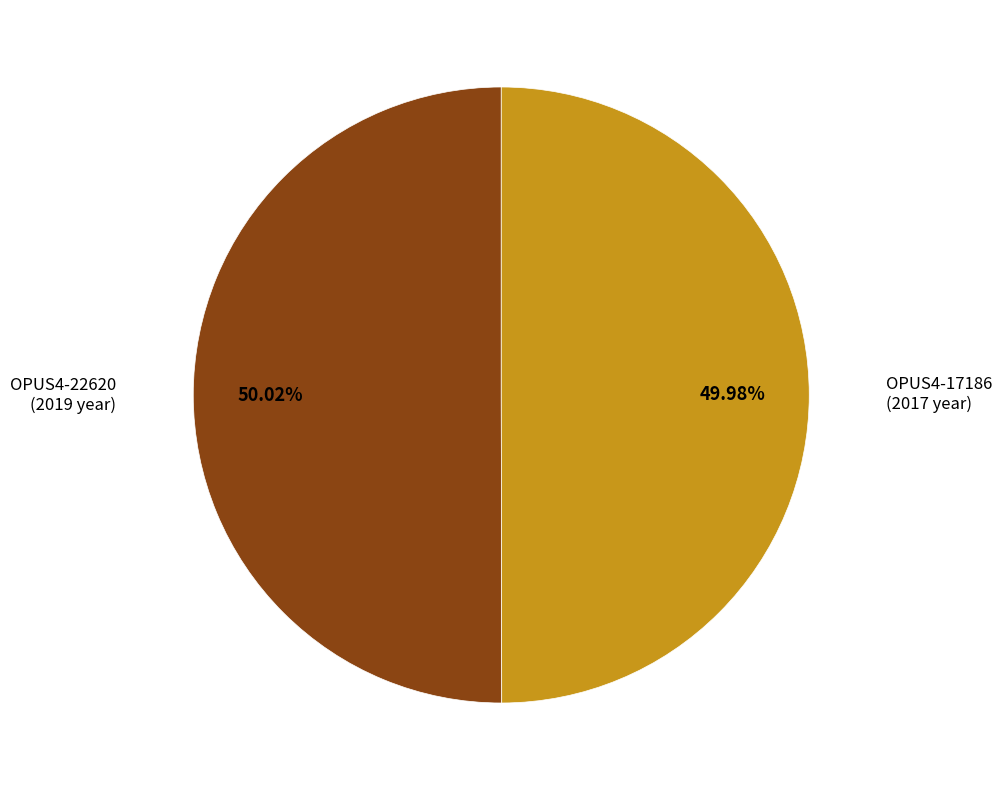

Is there any slice that represents more than half of the pie?

Yes